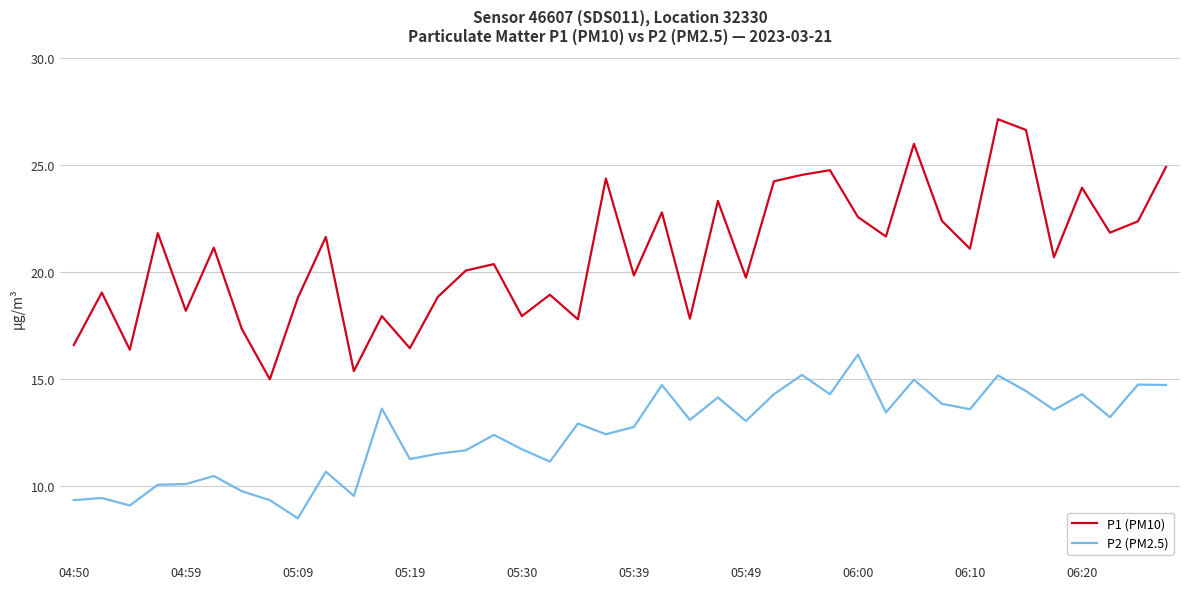

How many lines are shown in the chart?

2